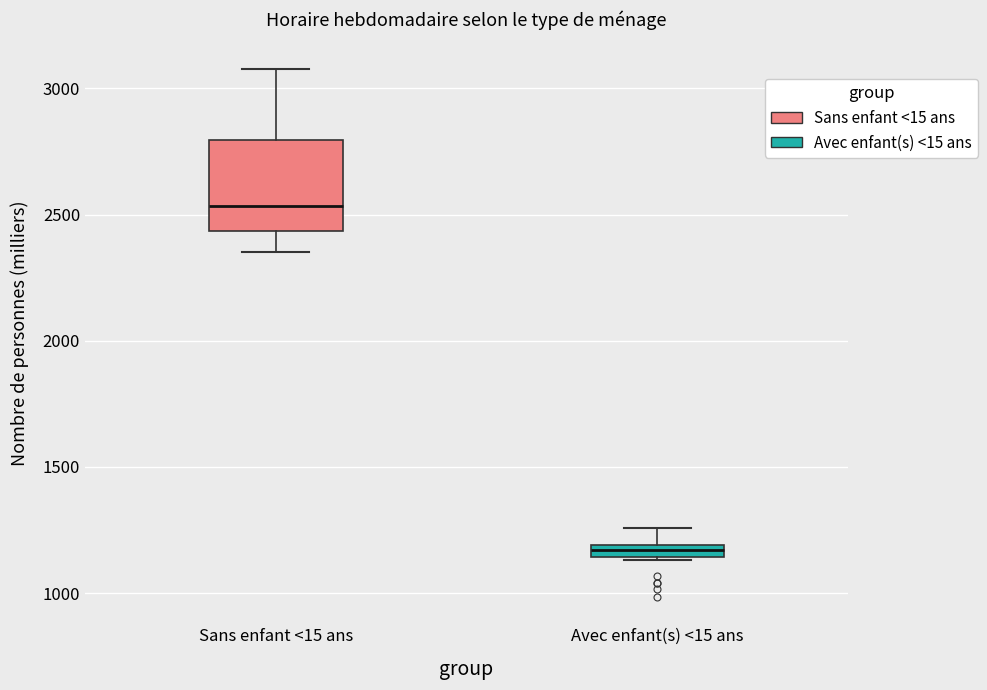

Which box's median line is the highest?

Sans enfant <15 ans